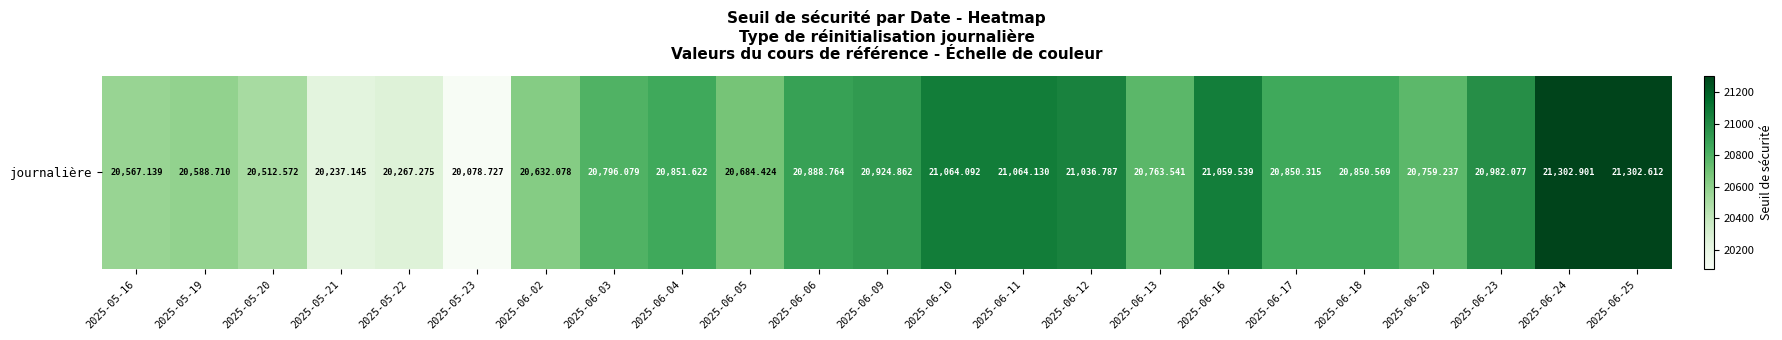

The chart shows a value of 21302.9 at 2025-06-24. True or false?

True